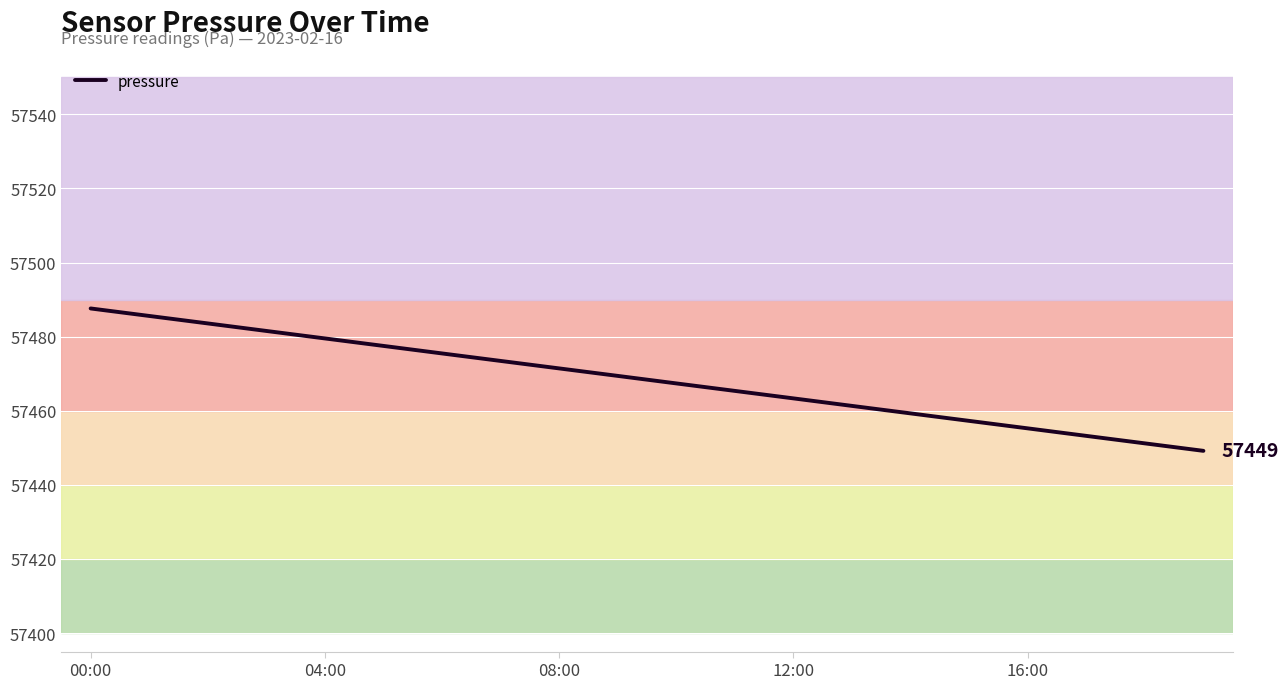

What is the difference between the maximum and minimum values?

38.4